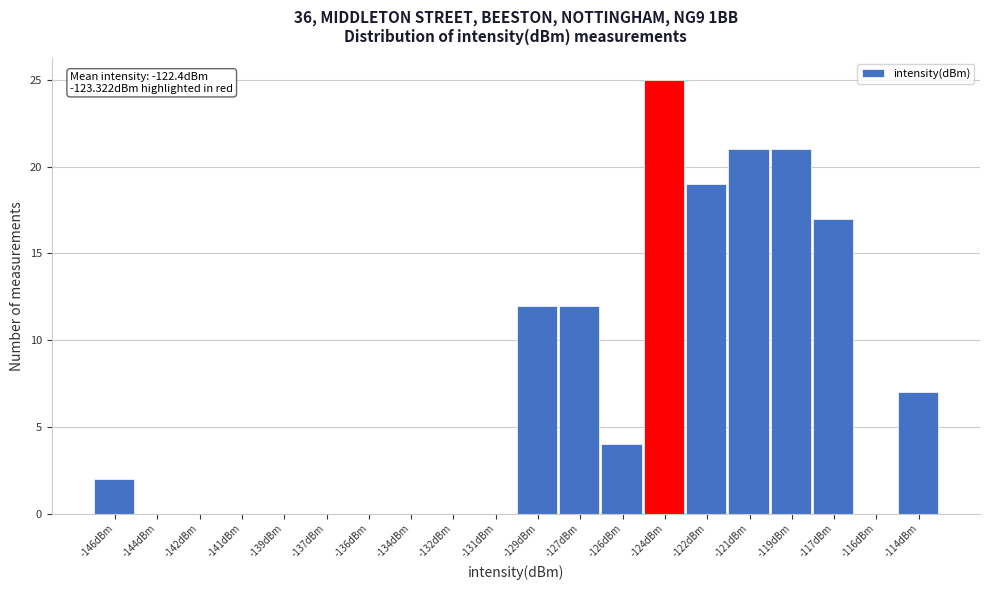

Reading left to right, list all the values displayed in this chart.

-146dBm=2	-144dBm=0	-142dBm=0	-141dBm=0	-139dBm=0	-137dBm=0	-136dBm=0	-134dBm=0	-132dBm=0	-131dBm=0	-129dBm=12	-127dBm=12	-126dBm=4	-124dBm=25	-122dBm=19	-121dBm=21	-119dBm=21	-117dBm=17	-116dBm=0	-114dBm=7